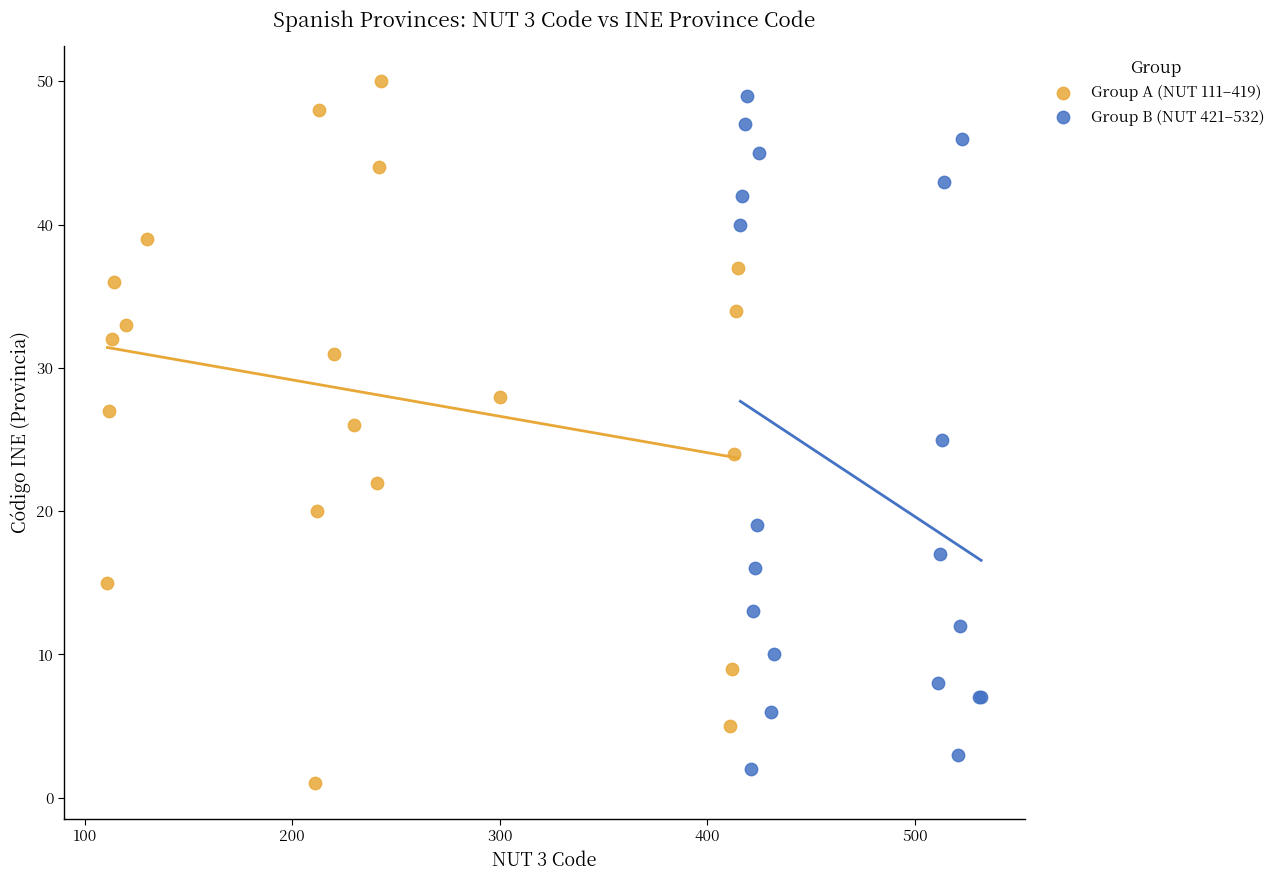

Which series has the widest spread of Y values?

Group A (NUT 111–419)